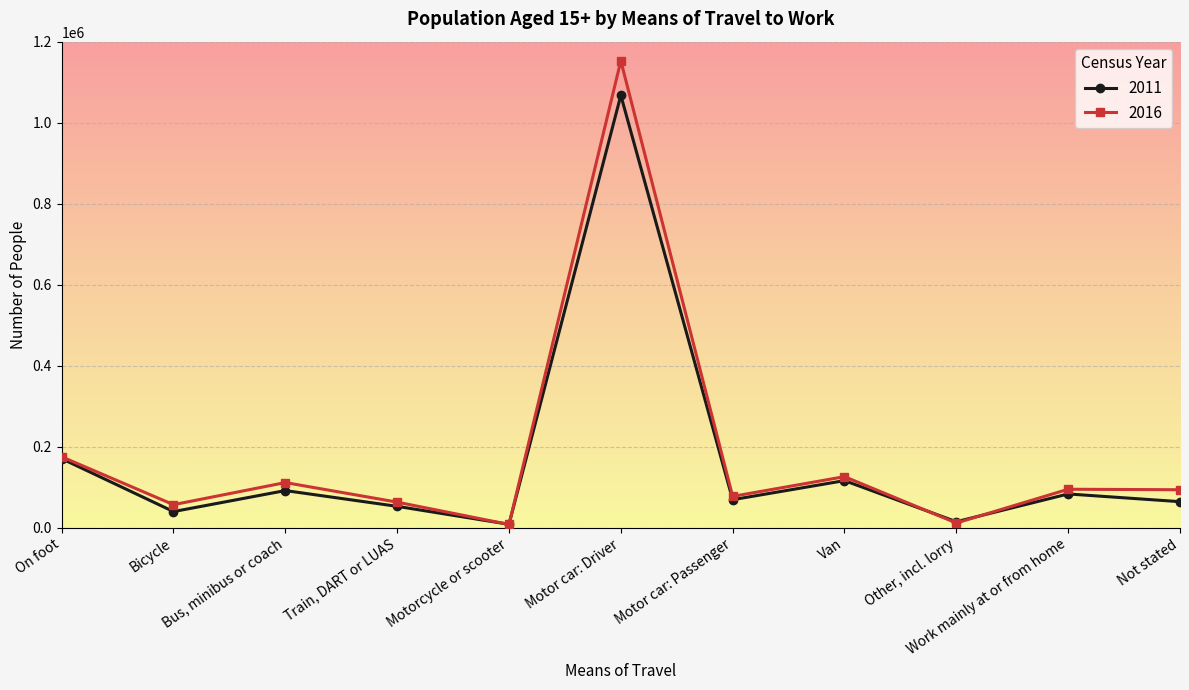

What is the label of the 11th point from the left?

Not stated